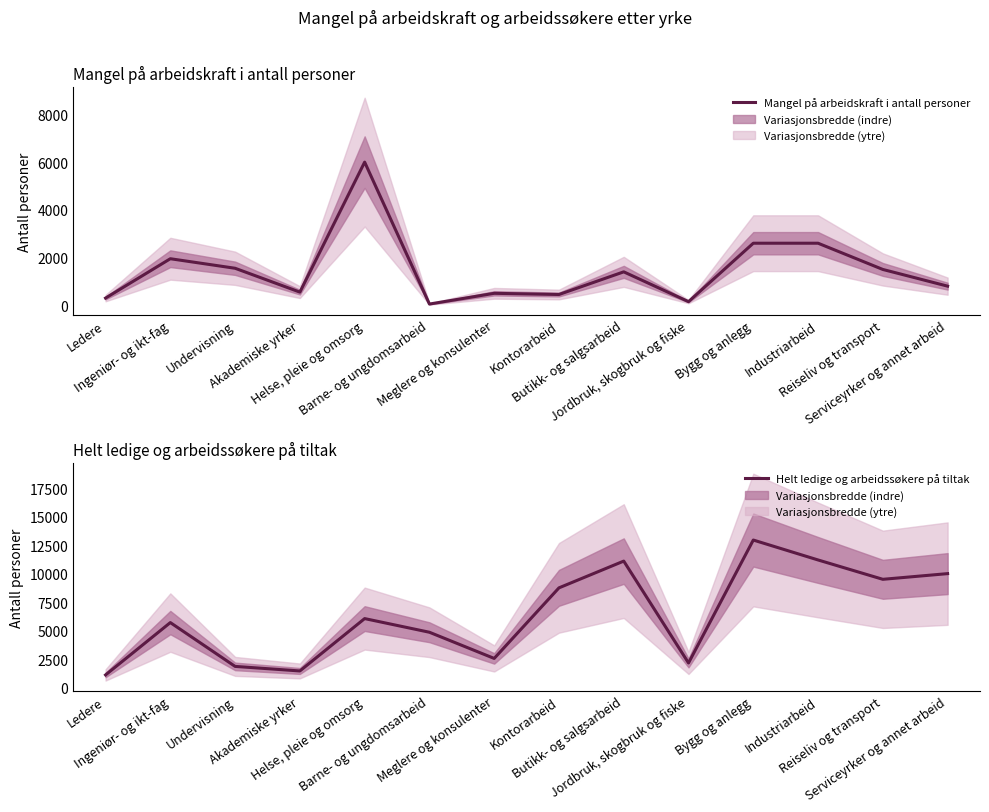

Read the Helt ledige og arbeidssøkere på tiltak value at Reiseliv og transport, to the nearest 10.

9500